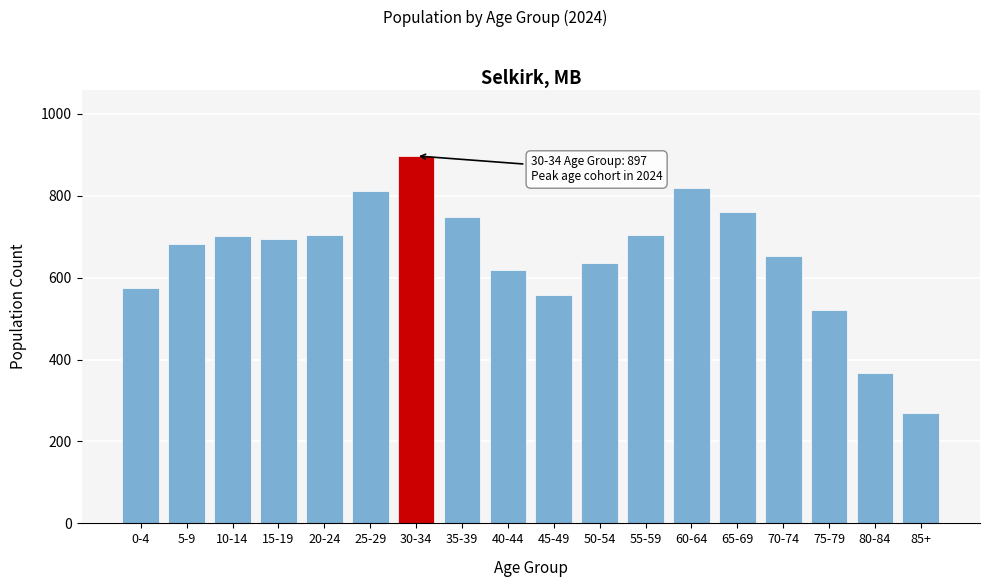

What is the difference between the values at 25-29 and 20-24?

106